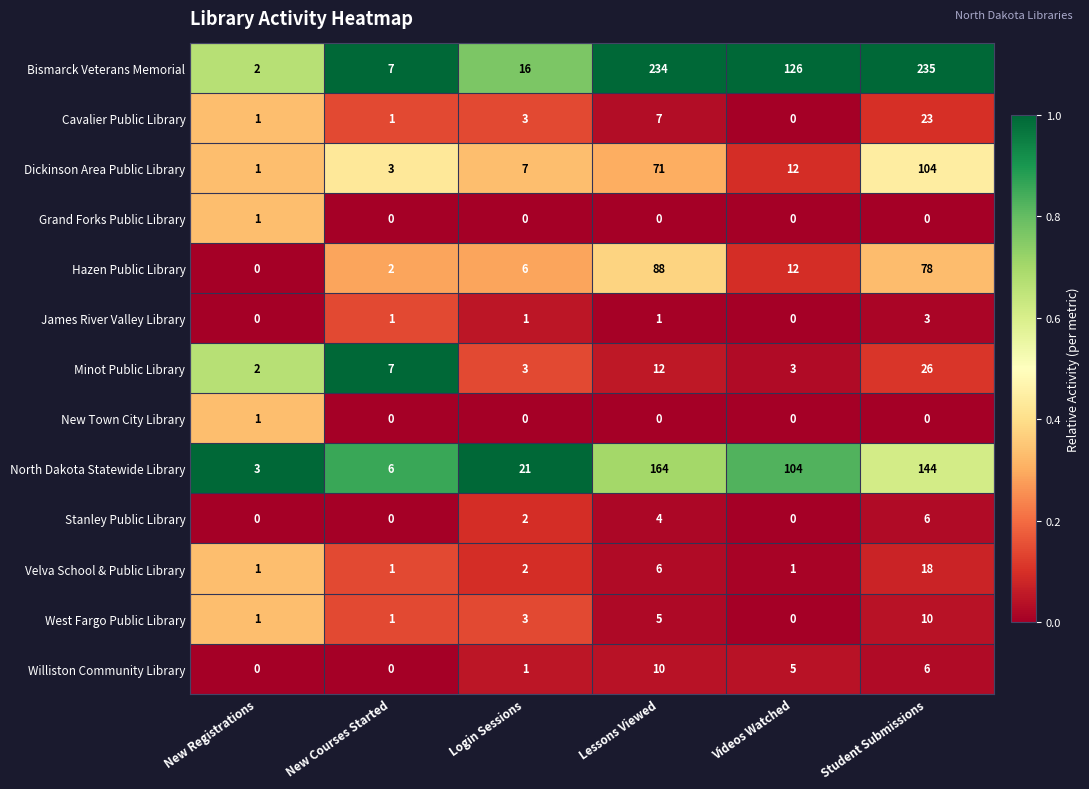

What is the difference between the maximum and minimum values in the Bismarck Veterans Memorial series?

233